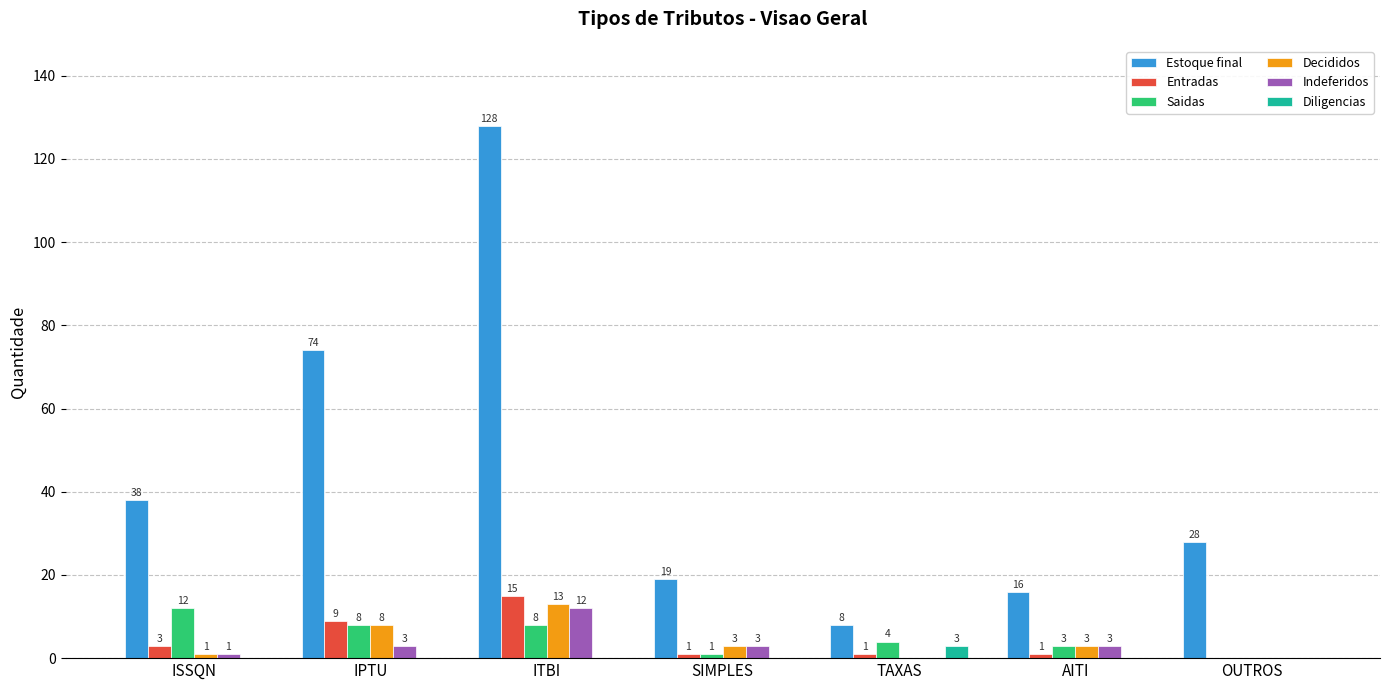

The Estoque final series shows 8 at OUTROS. True or false?

False